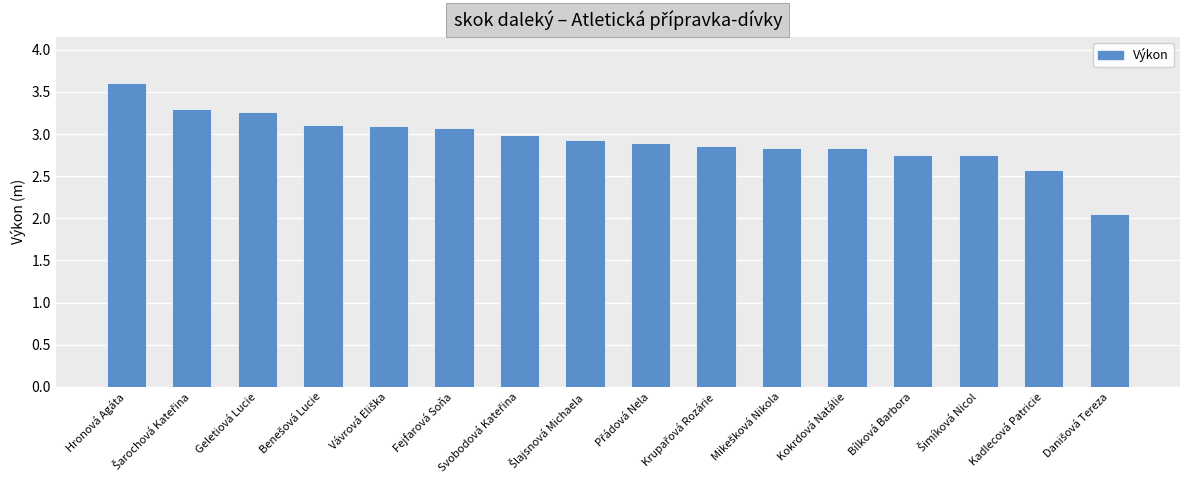

What is the approximate value at Geletiová Lucie?

3.3